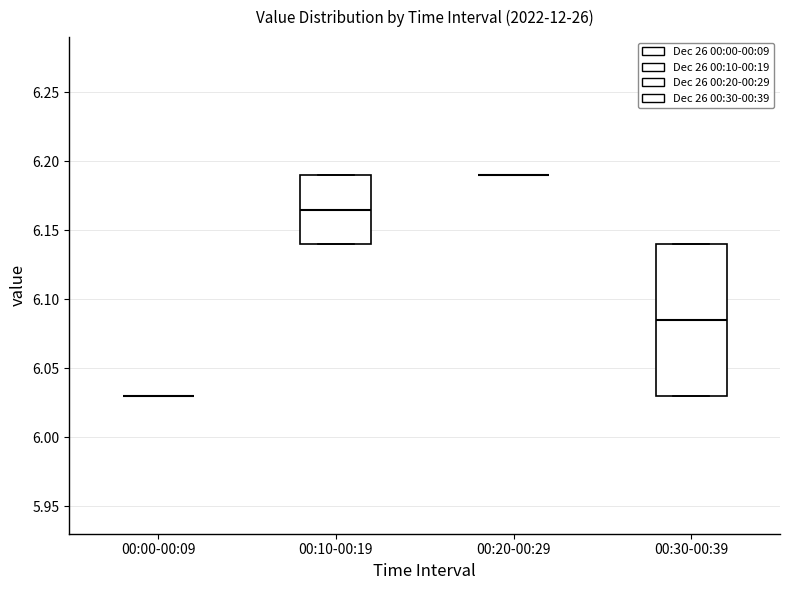

Reading left to right, transcribe this box plot: for each box, give where its median line is, the range the box spans, and where its two whiskers end, as read against the y-axis. The values are not printed on the chart, so give them approximately, as read against the axis.

00:00-00:09: box collapsed to a line at 6.030, whiskers 6.030 to 6.030
00:10-00:19: median 6.165, box 6.140 to 6.190, whiskers 6.140 to 6.190
00:20-00:29: box collapsed to a line at 6.190, whiskers 6.190 to 6.190
00:30-00:39: median 6.085, box 6.030 to 6.140, whiskers 6.030 to 6.140